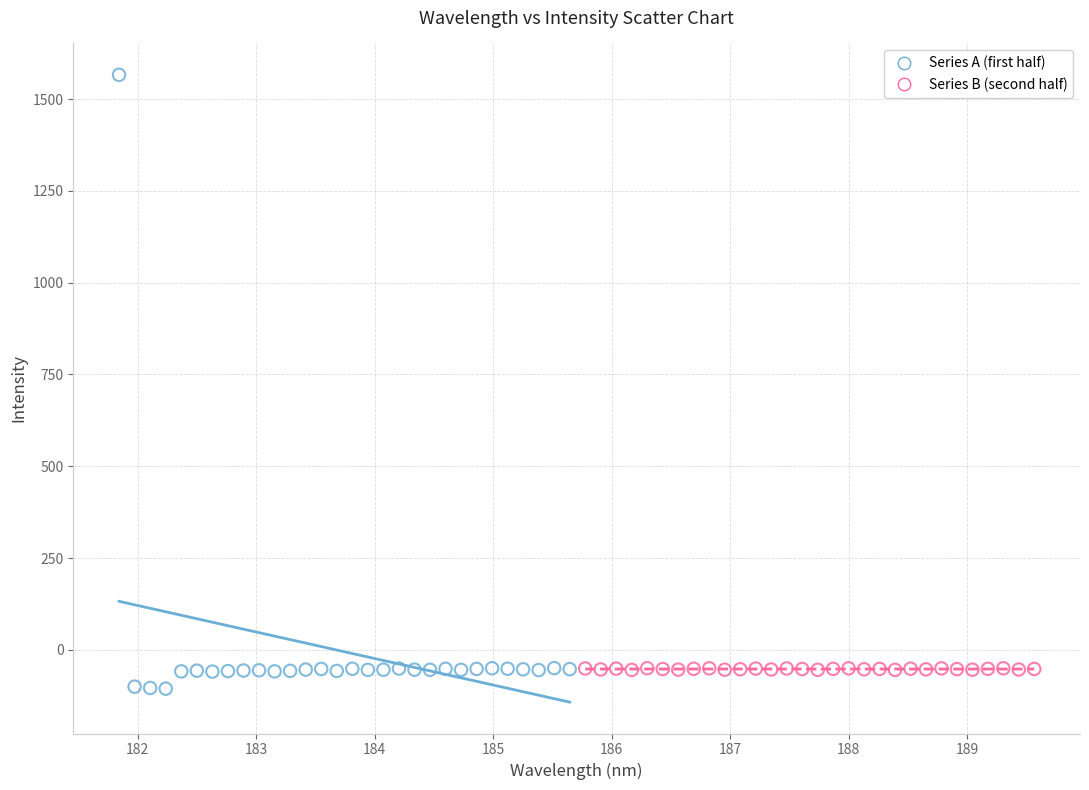

Which series reaches the maximum Y coordinate?

Series A (first half)